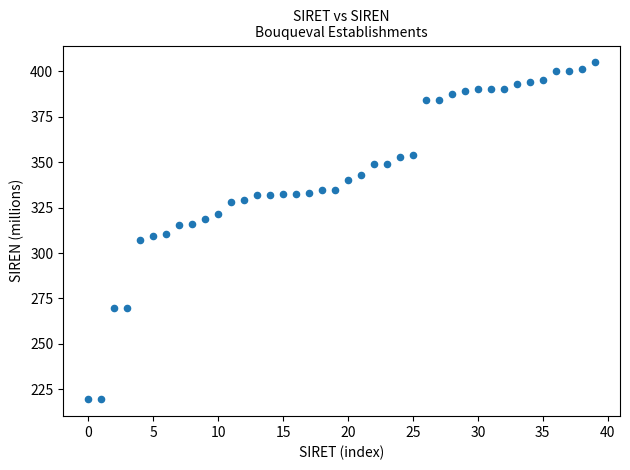

What is the range of Y values (max minus min)?

185.5